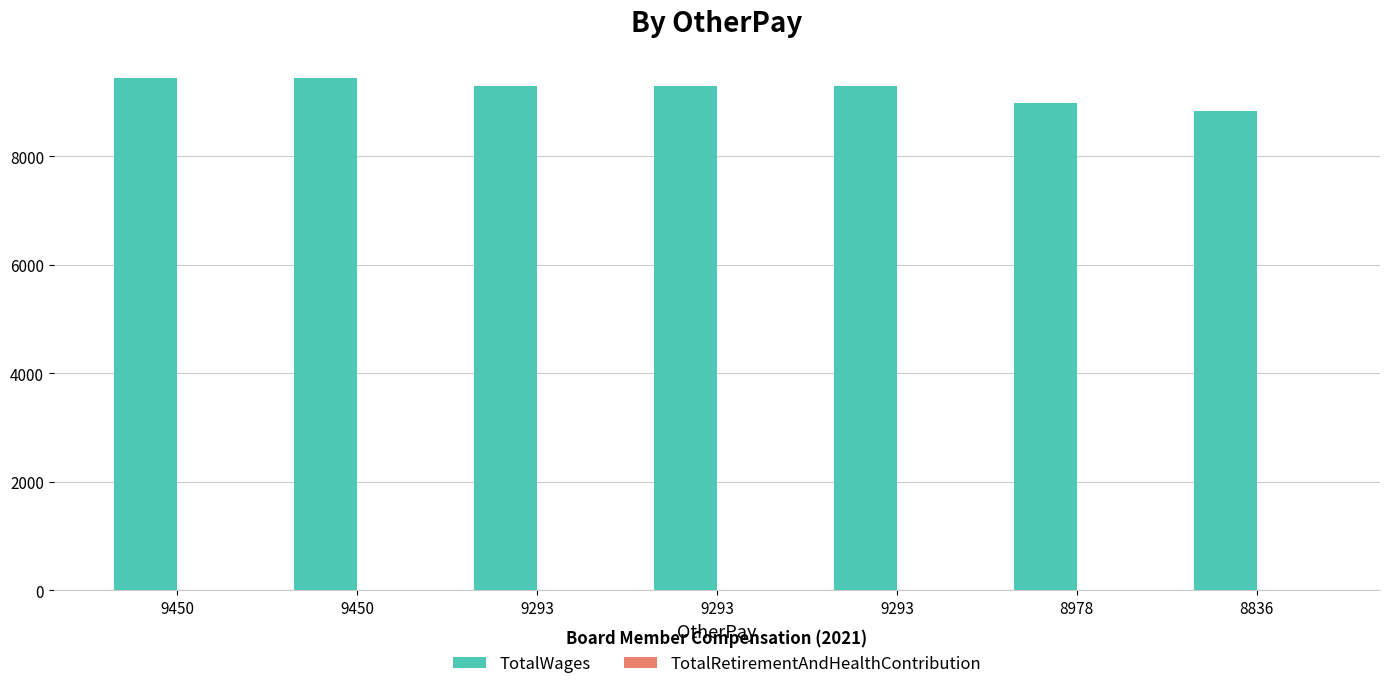

How many data points are less than 9293?

2